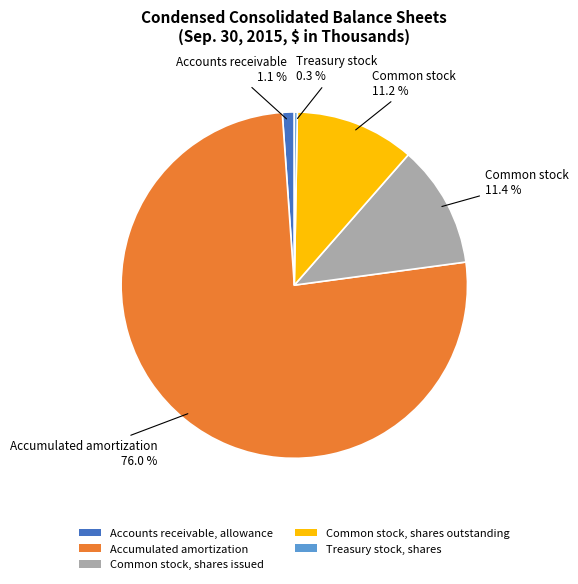

What percentage is NOT represented by Treasury stock, shares?

99.7%